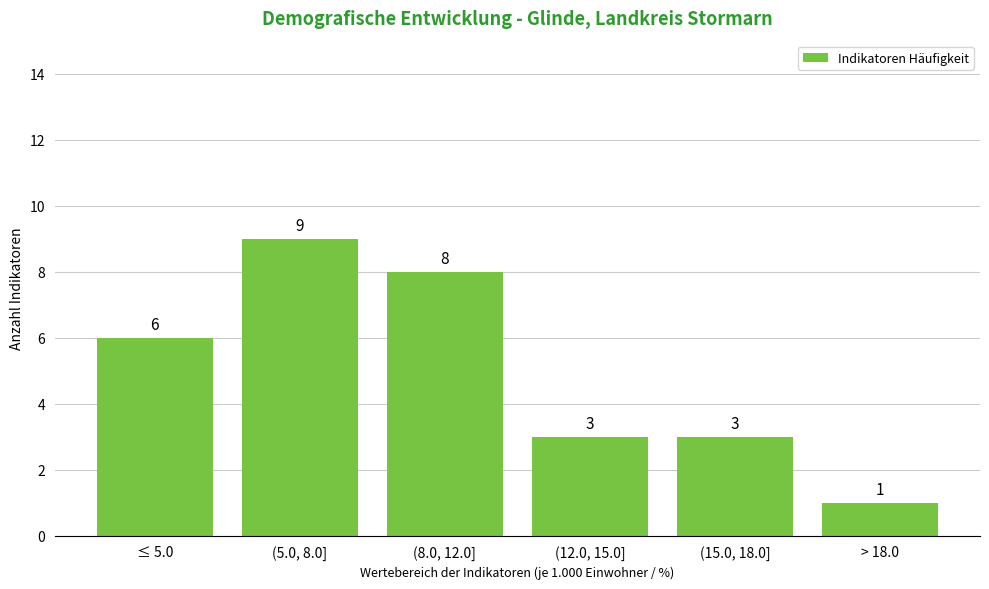

Reading left to right, extract all data points from this chart.

≤ 5.0=6	(5.0, 8.0]=9	(8.0, 12.0]=8	(12.0, 15.0]=3	(15.0, 18.0]=3	> 18.0=1